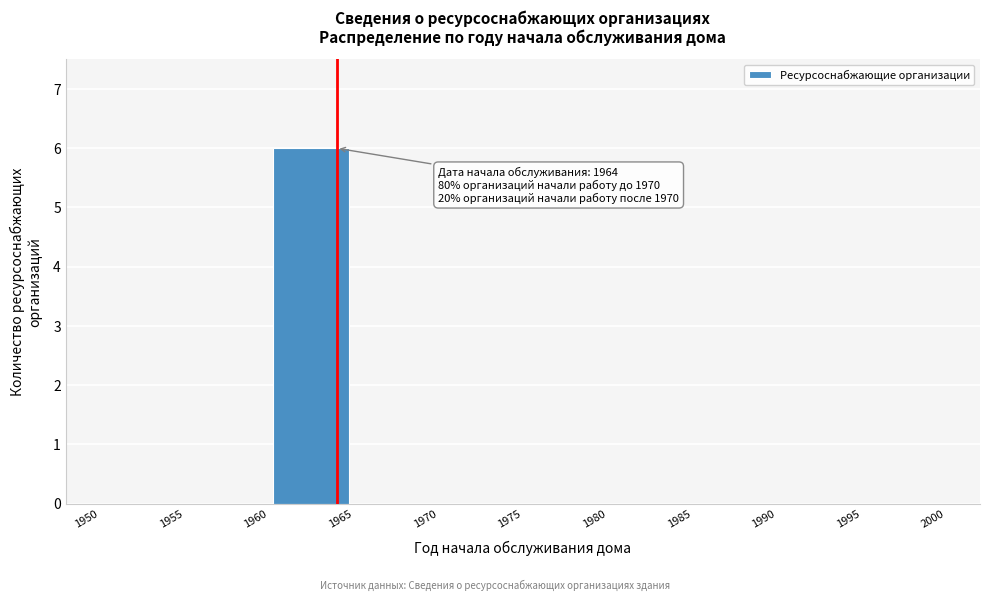

Over which range of the x-axis is the bar tallest?

1960 to 1965